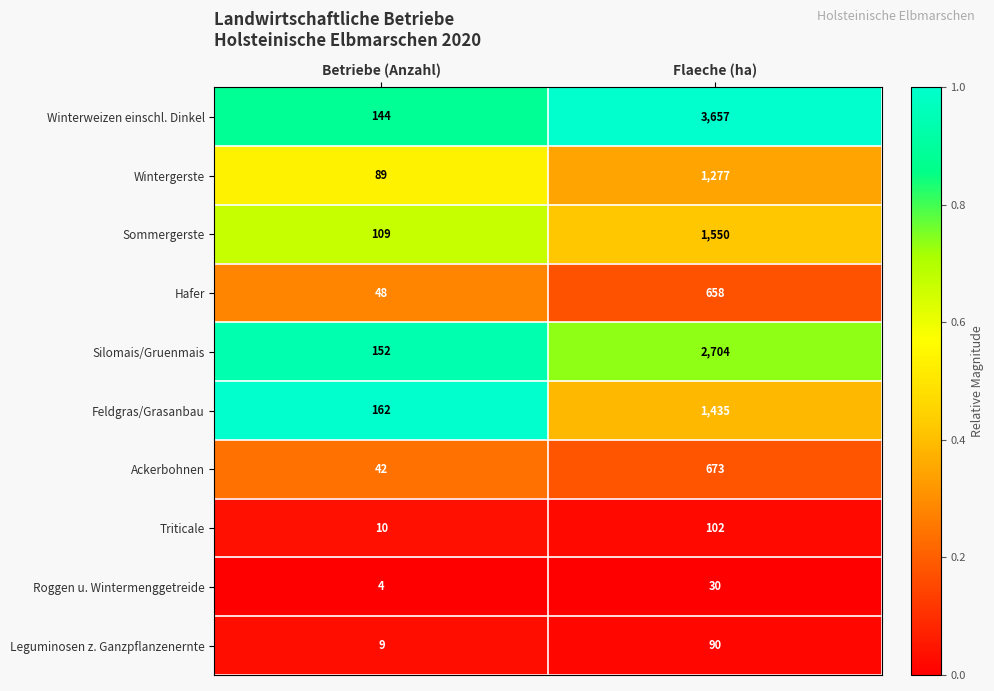

Which series has the largest total across all categories?

Winterweizen einschl. Dinkel